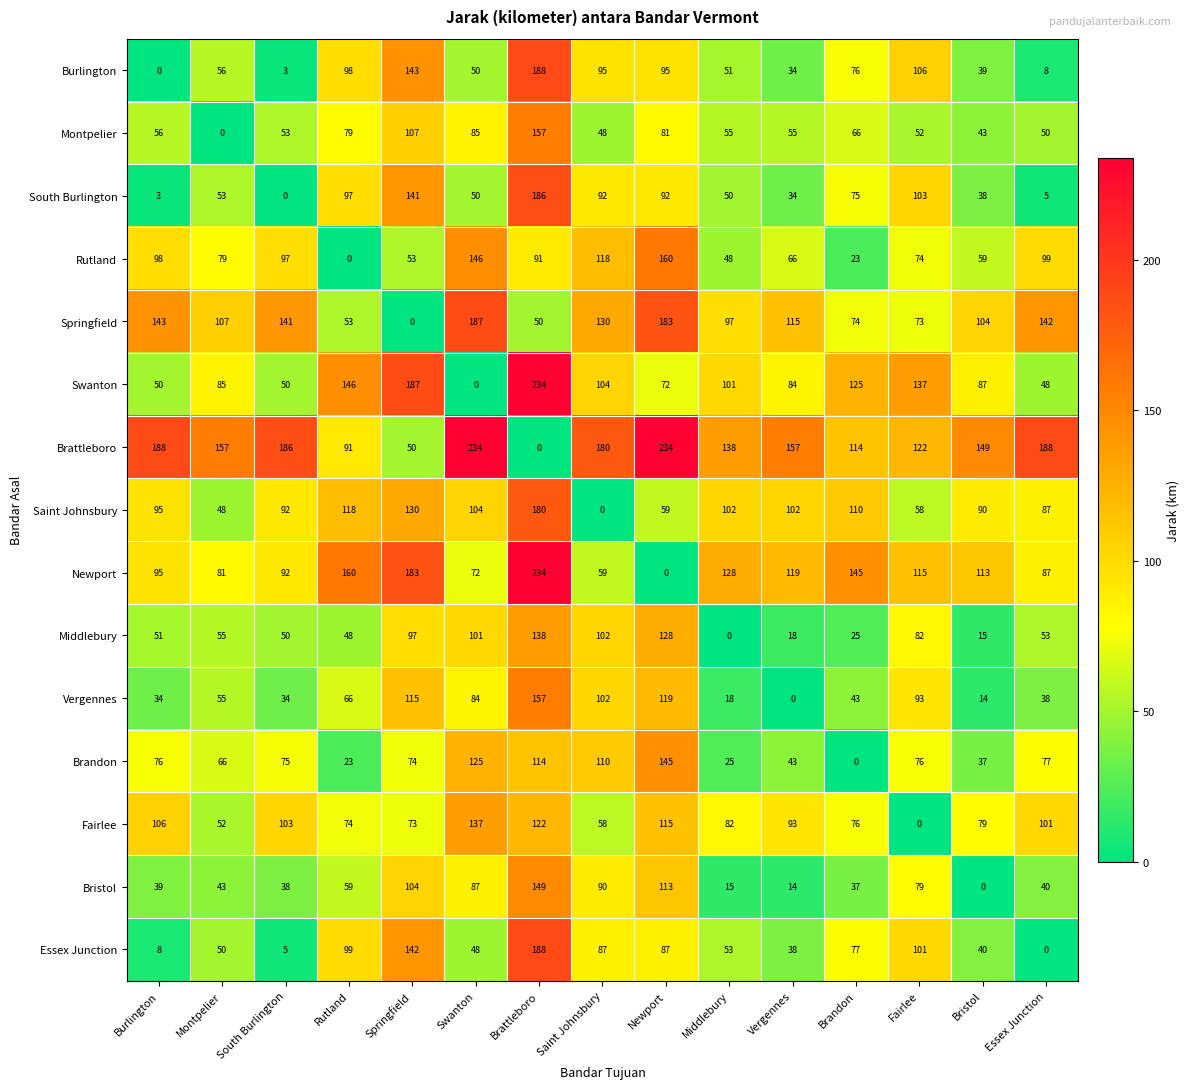

At which label does Montpelier reach its minimum?

Montpelier